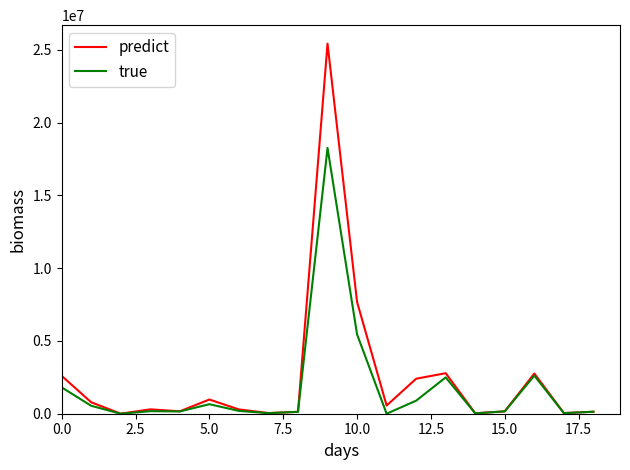

What is the maximum value shown in the chart?

25422897.0